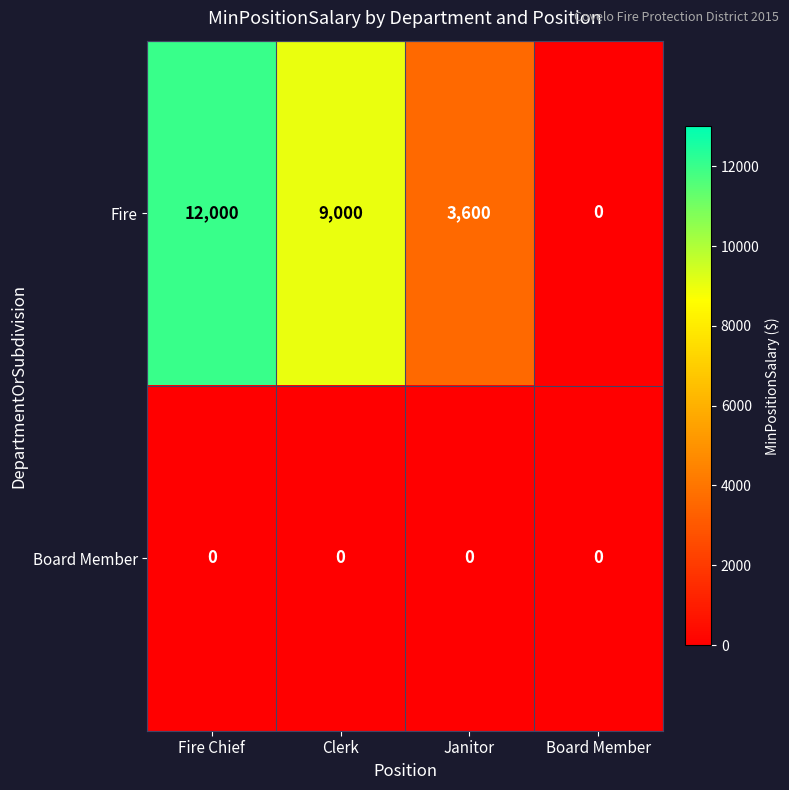

The Fire series shows 17533 at Fire Chief. True or false?

False